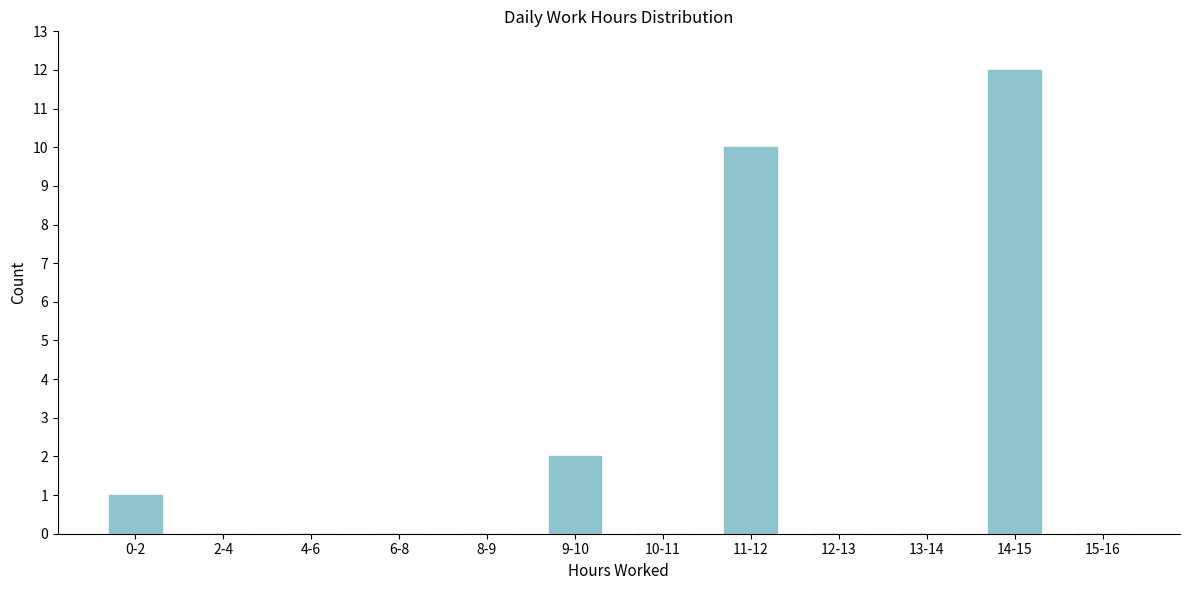

Reading left to right, extract all data points from this chart.

0-2=1	2-4=0	4-6=0	6-8=0	8-9=0	9-10=2	10-11=0	11-12=10	12-13=0	13-14=0	14-15=12	15-16=0